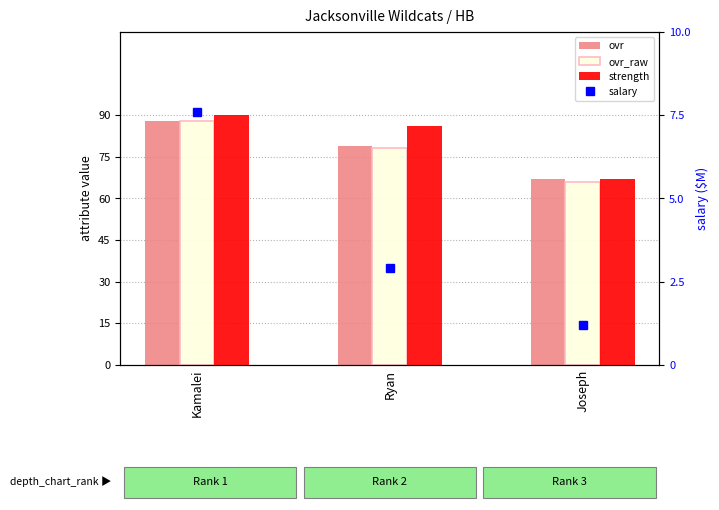

What are all the series names shown in the legend?

ovr, ovr_raw, strength, salary